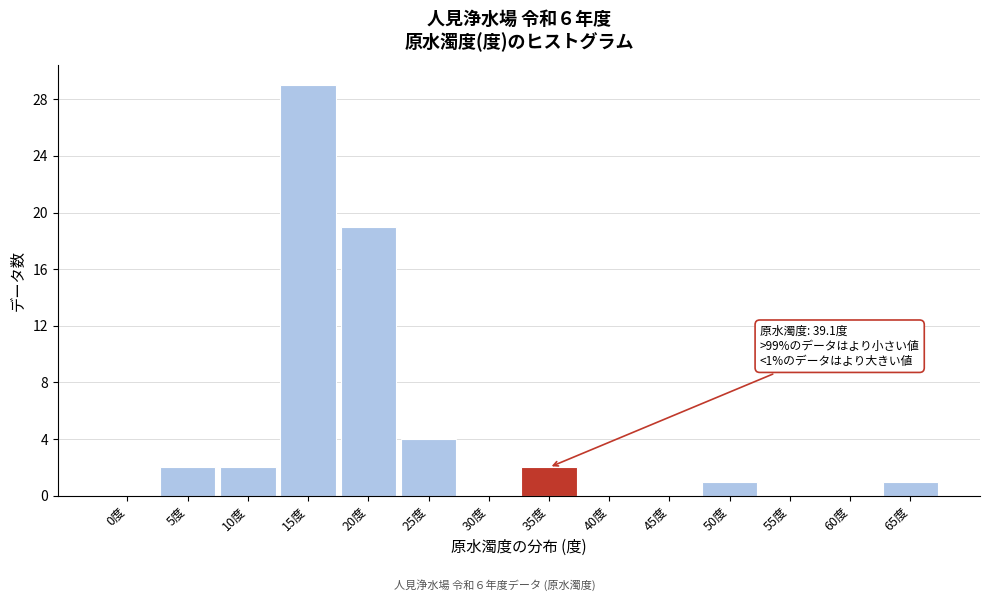

Reading left to right, what are all the values shown in this chart?

0度=0	5度=2	10度=2	15度=29	20度=19	25度=4	30度=0	35度=2	40度=0	45度=0	50度=1	55度=0	60度=0	65度=1